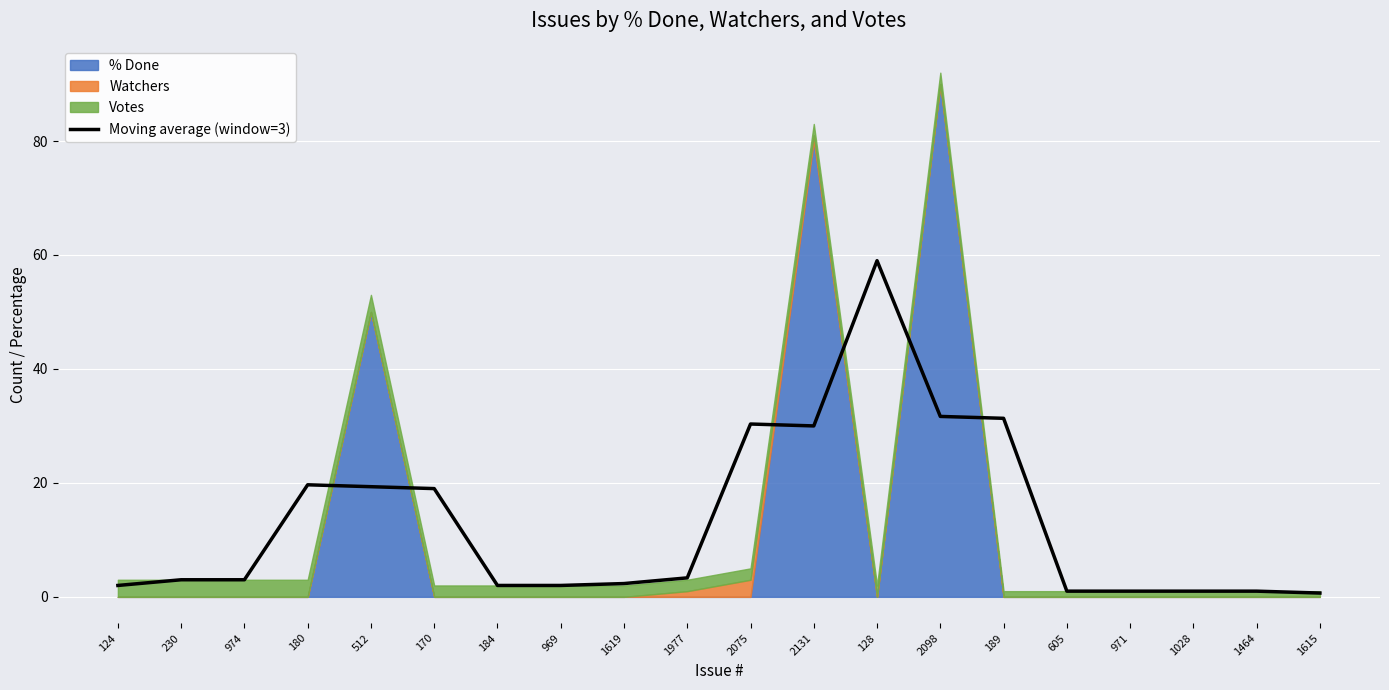

What is the sum of all values?

262.7